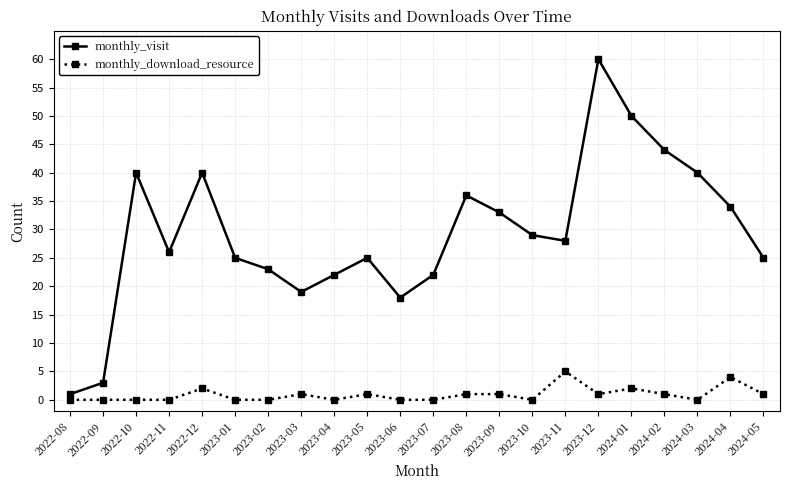

Rank the series by their maximum value, from lowest to highest.

monthly_download_resource, monthly_visit